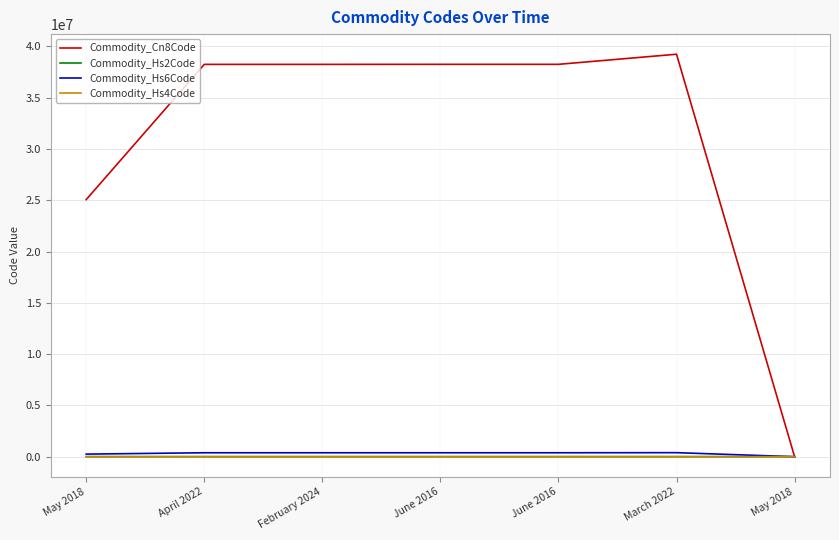

At which category does the chart reach its minimum across all series?

May 2018